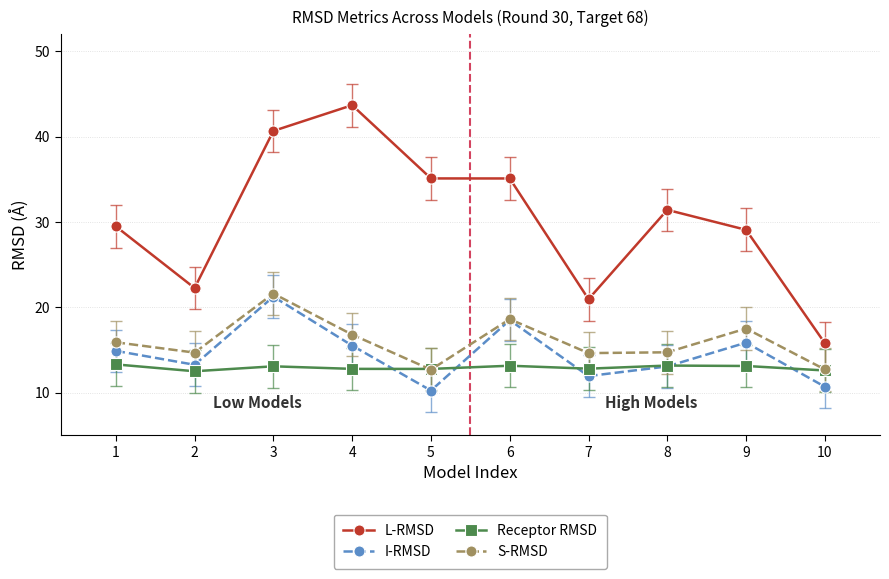

In I-RMSD, how many points are higher than both neighbors (excluding endpoints)?

3